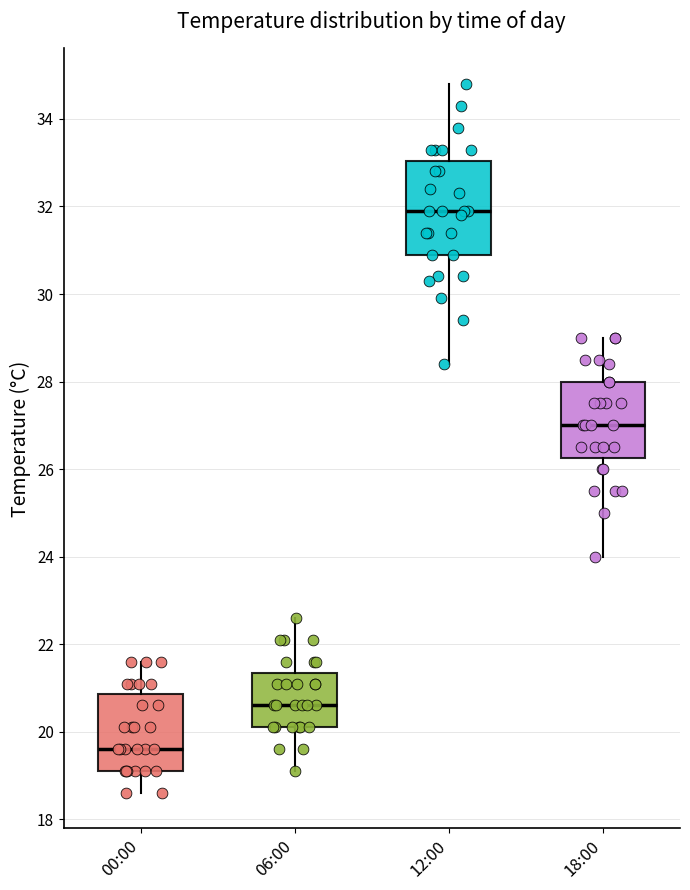

Where is the upper edge of the box for 12:00 on the y-axis? The values are not printed on the chart, so give them approximately, as read against the axis.

33.0